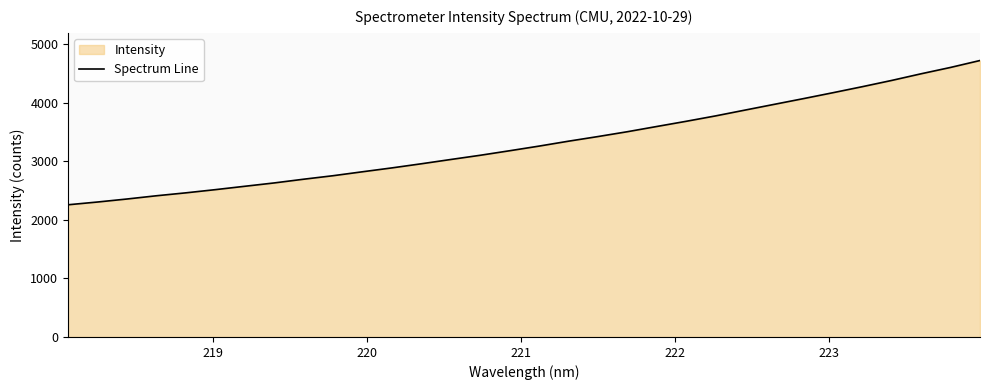

How many data points does each series have?

32